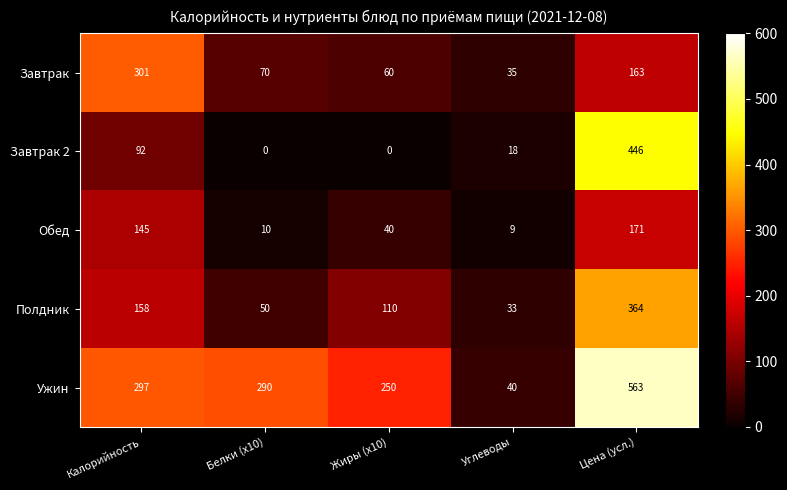

How many values in the Ужин series are below 290?

2